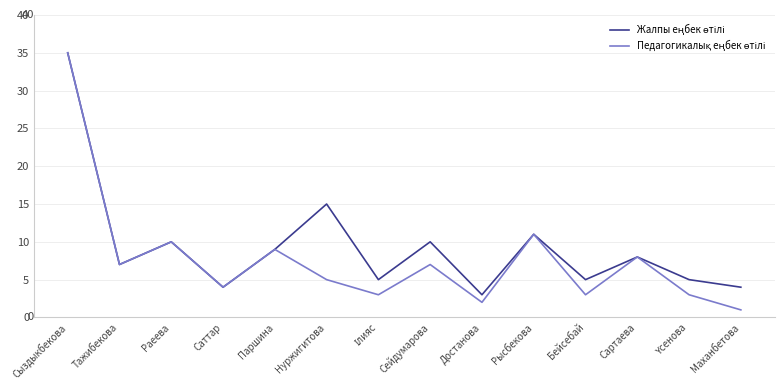

Which category has the lowest value across all series?

Маханбетова